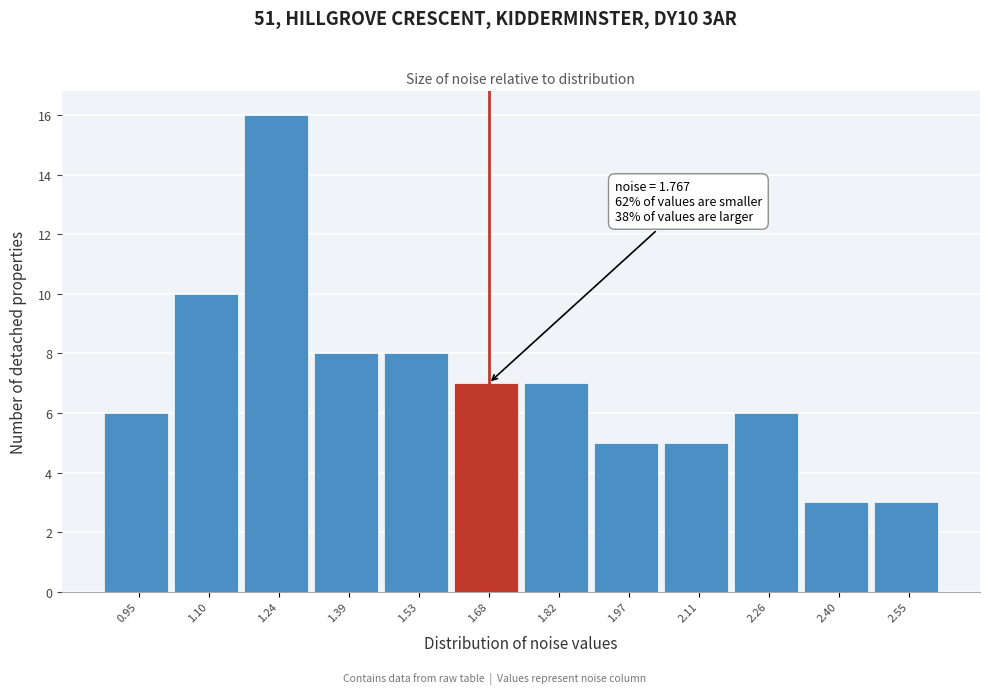

Reading right to left, list all the values displayed in this chart.

2.55=3	2.40=3	2.26=6	2.11=5	1.97=5	1.82=7	1.68=7	1.53=8	1.39=8	1.24=16	1.10=10	0.95=6